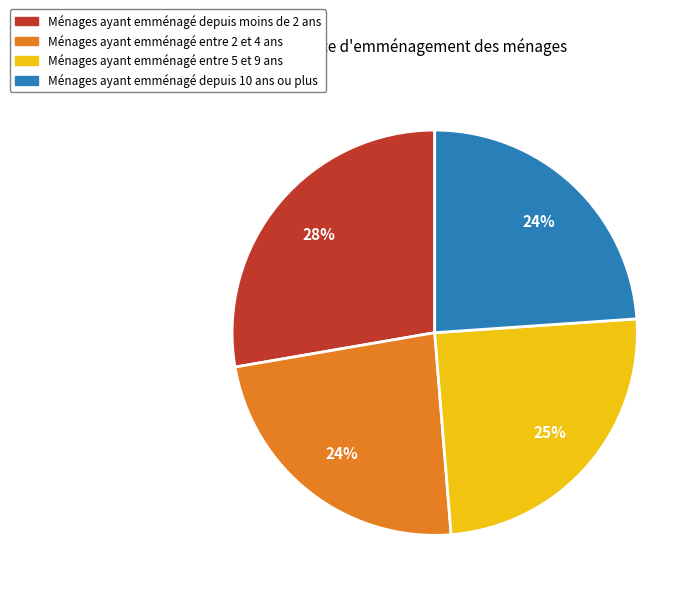

To the nearest percent, what is the average slice percentage?

25%